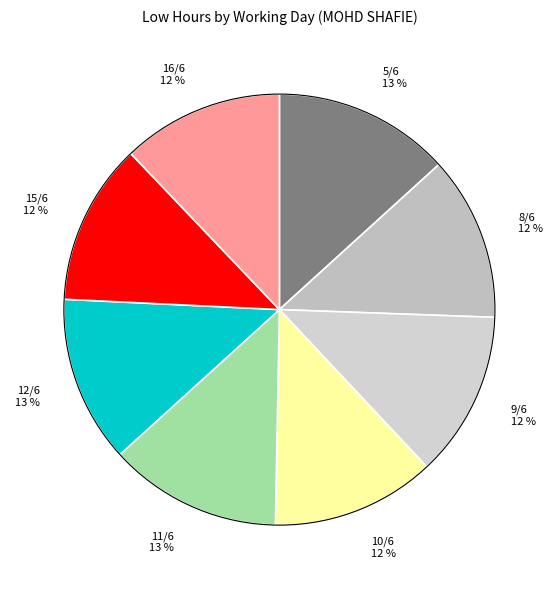

To the nearest percent, what is the combined percentage of 16/6 and 8/6?

24%